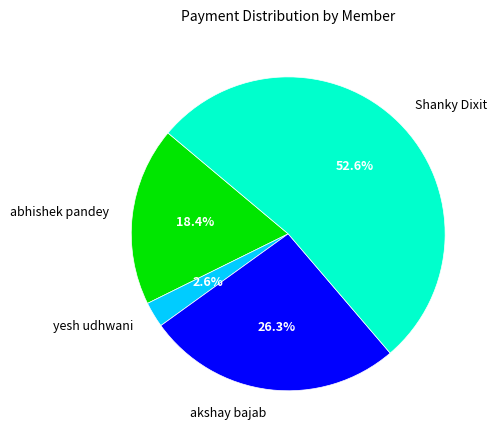

Does Shanky Dixit represent more than half of the total?

Yes